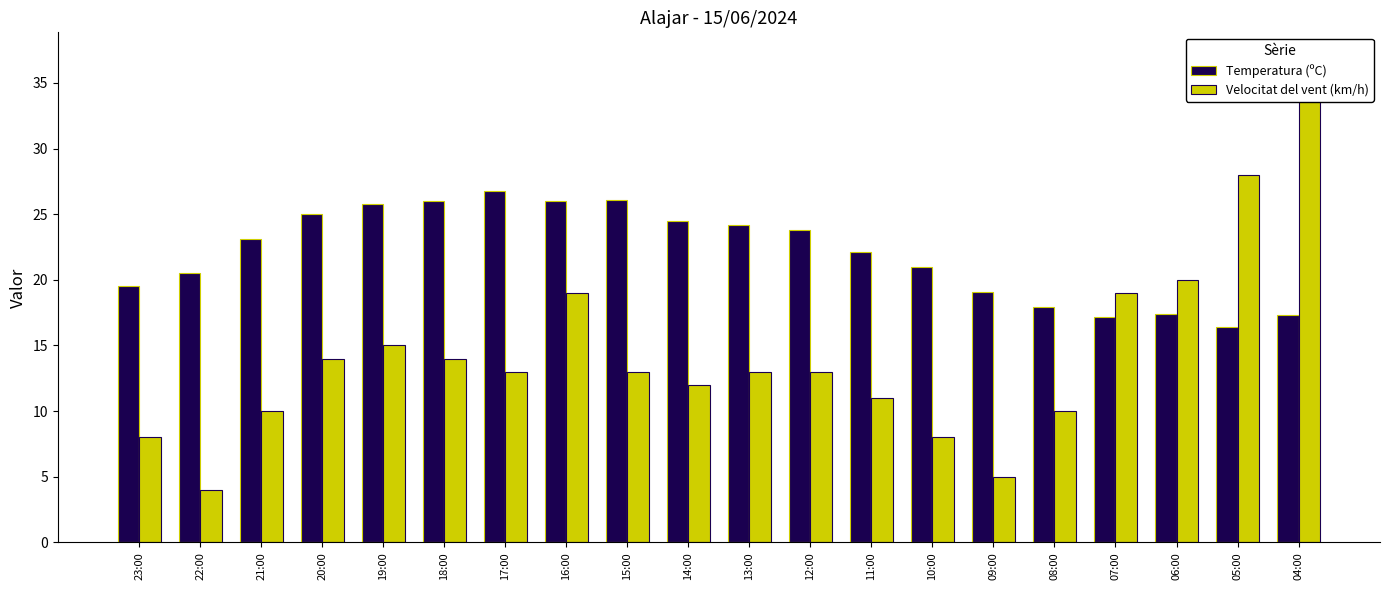

Between 23:00 and 07:00, which series saw the biggest shift?

Velocitat del vent (km/h)